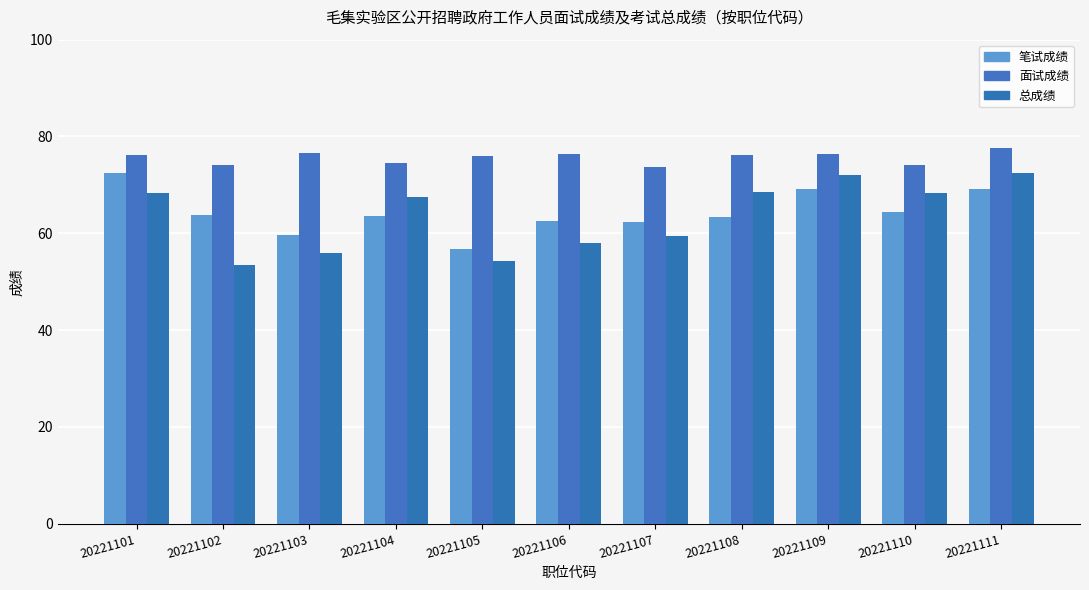

What is the total value across all series at 20221108?

207.9